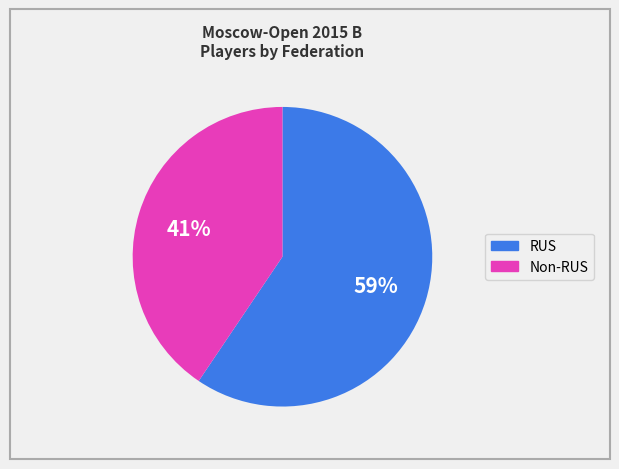

Does any single category account for the majority?

Yes